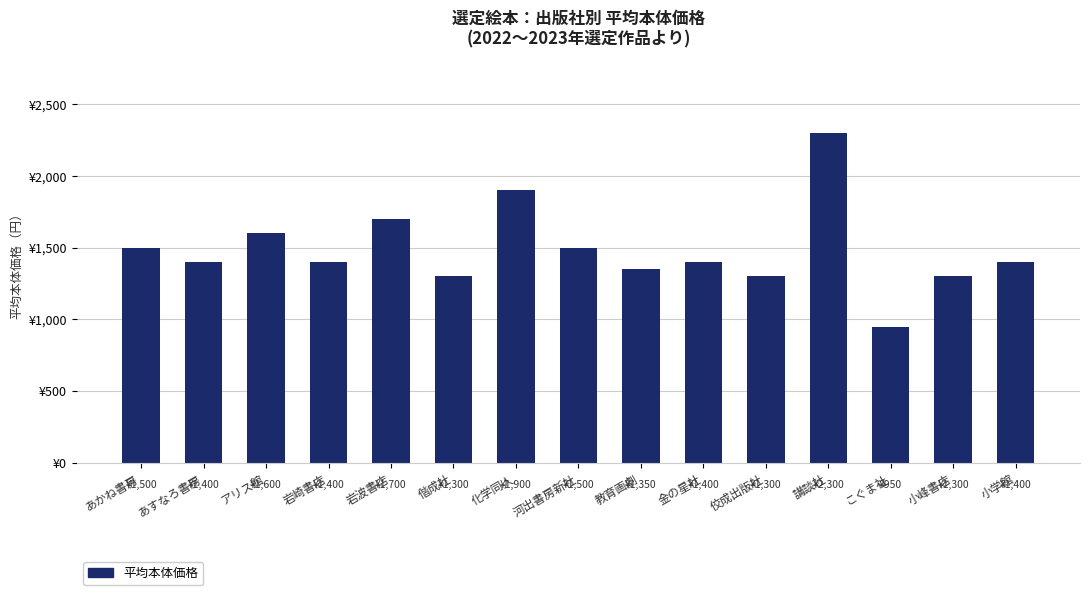

Between 講談社 and あすなろ書房, which is larger?

講談社